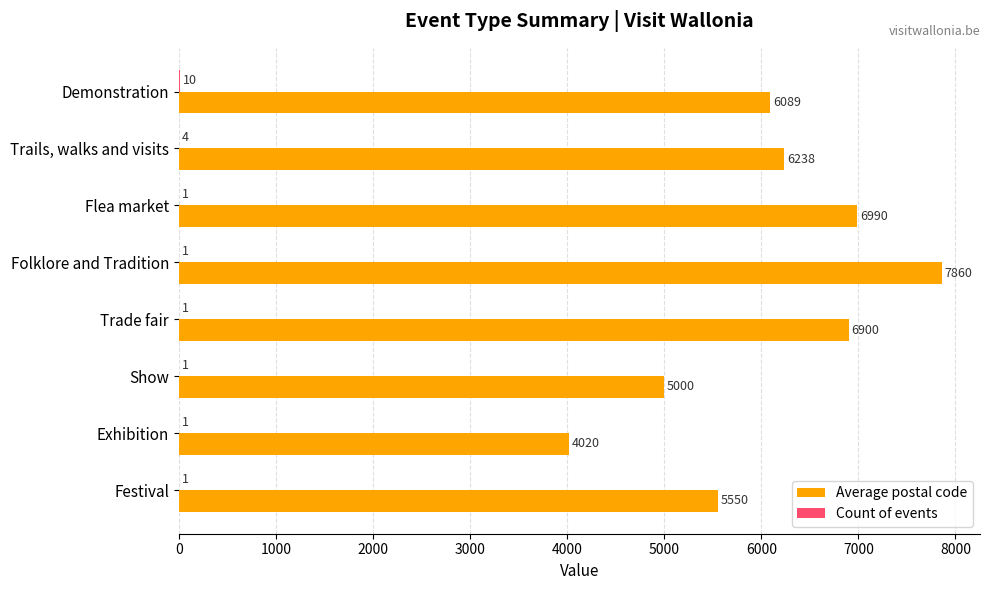

Between Show and Exhibition, which series saw the biggest shift?

Average postal code